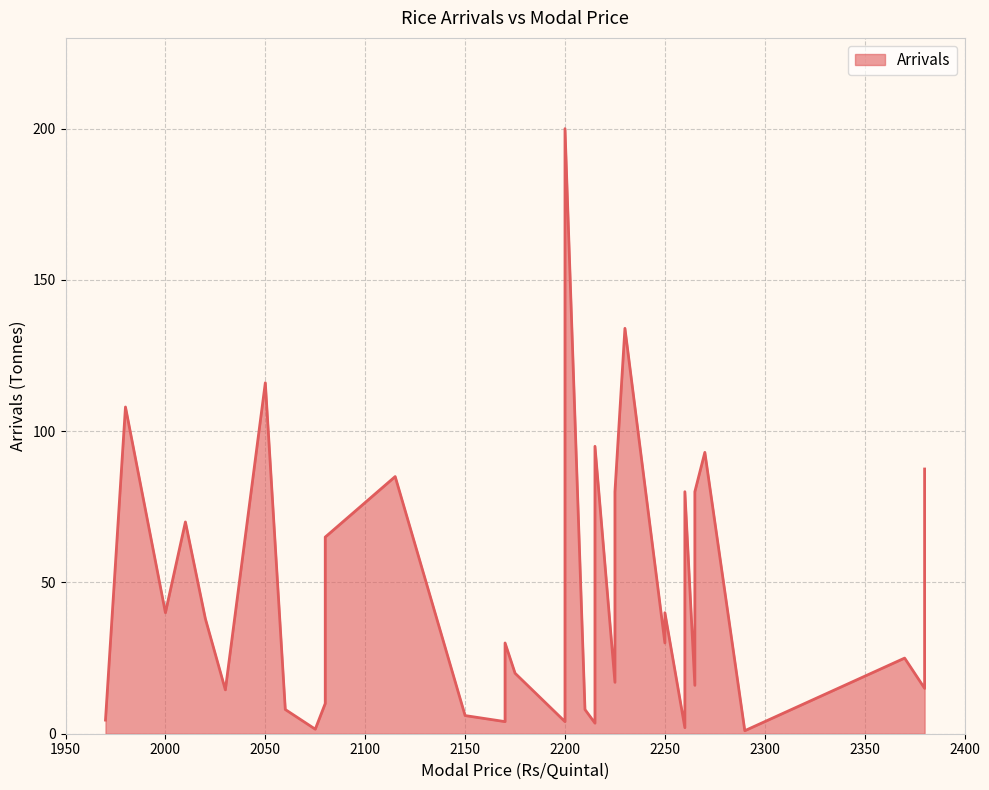

Which has a higher value, 2260 or 2265?

2265